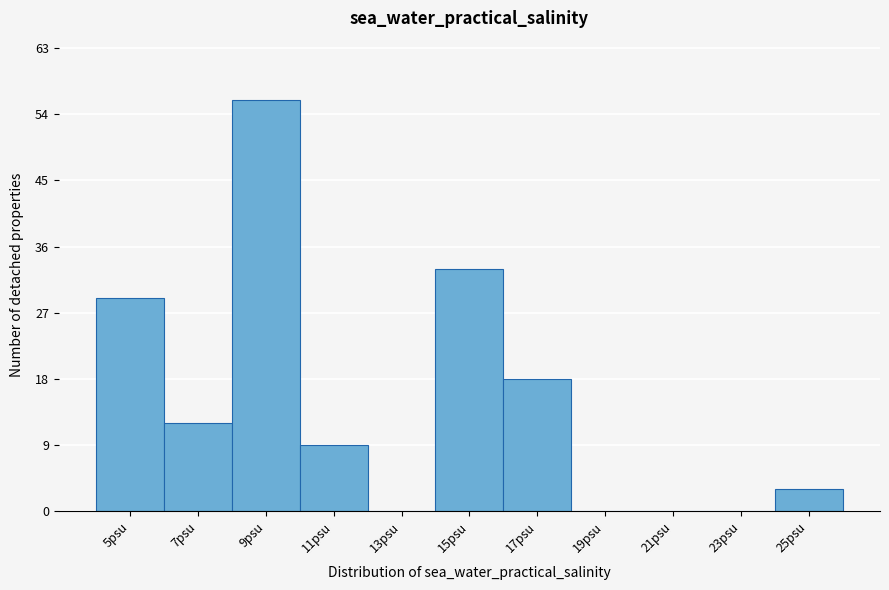

Reading right to left, list all the values displayed in this chart.

25psu=3	23psu=0	21psu=0	19psu=0	17psu=18	15psu=33	13psu=0	11psu=9	9psu=56	7psu=12	5psu=29